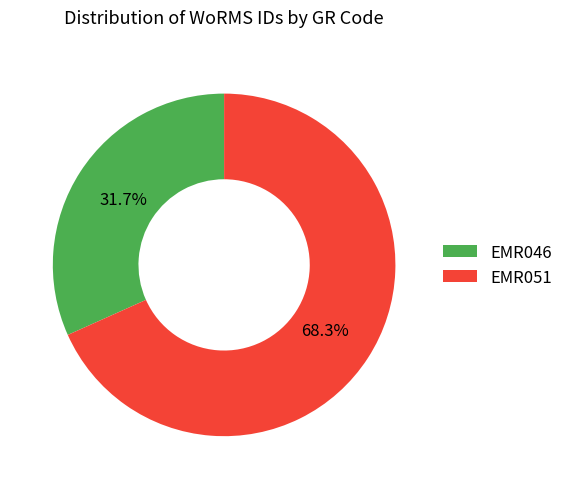

To the nearest percent, what is the average slice percentage?

50%